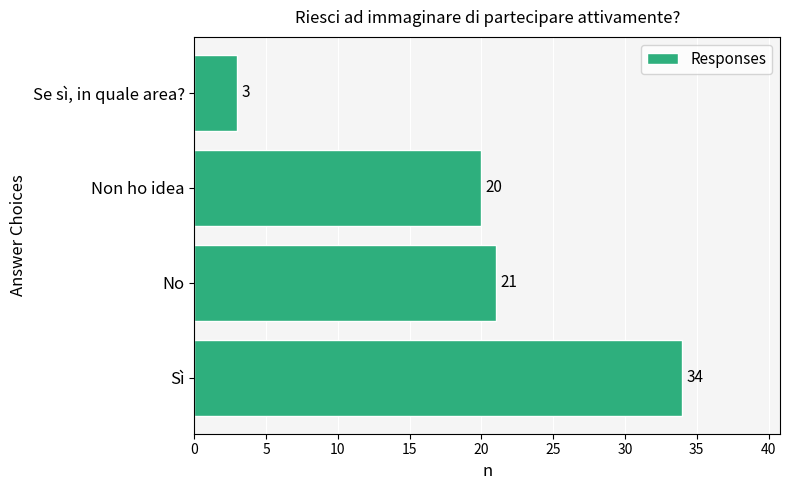

What is the change in value from No to Se sì, in quale area??

-18